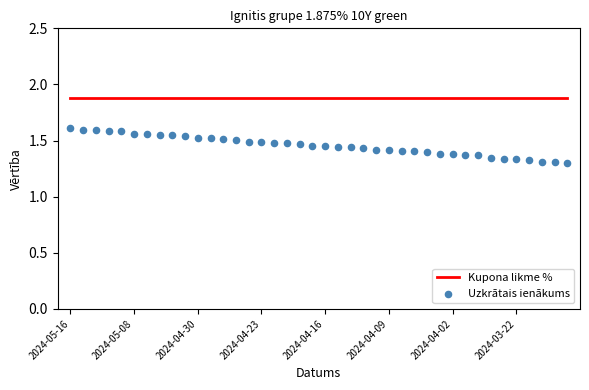

What are all the series names shown in the legend?

Kupona likme %, Uzkrātais ienākums